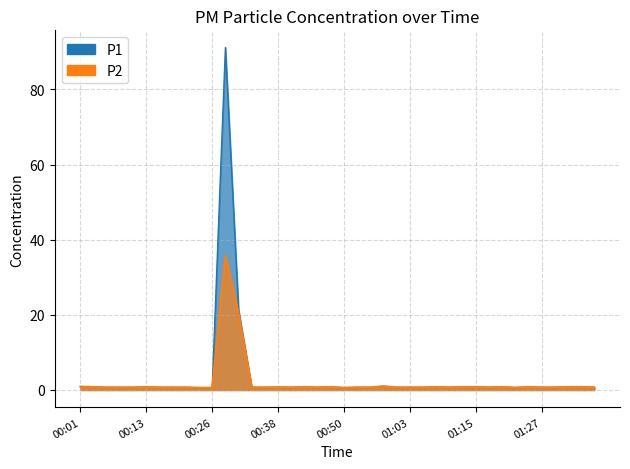

In P2, how many points are lower than both neighbors (excluding endpoints)?

6